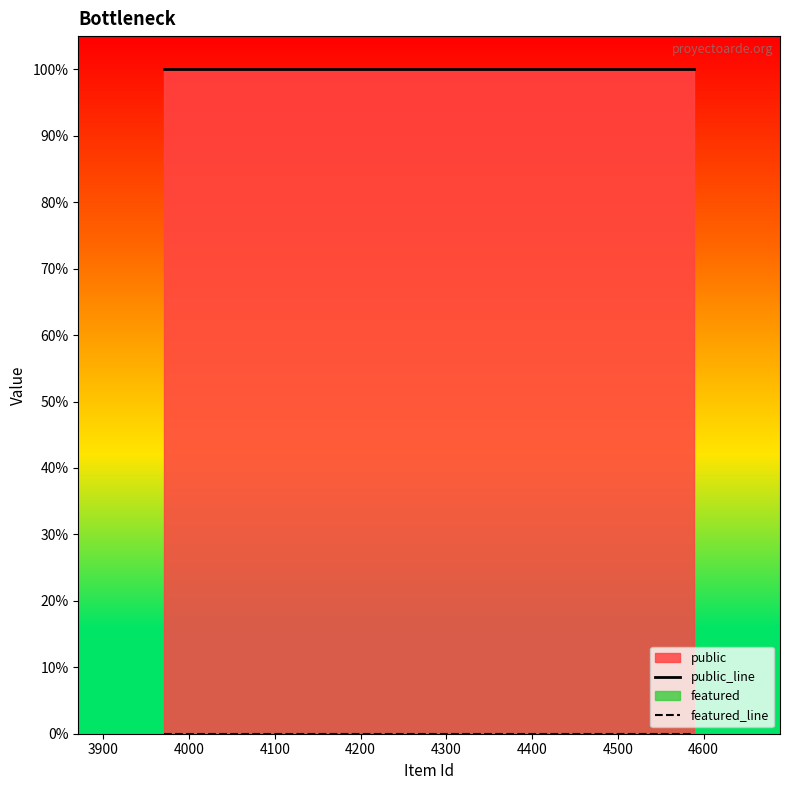

What is the average value of the public_line series?

1